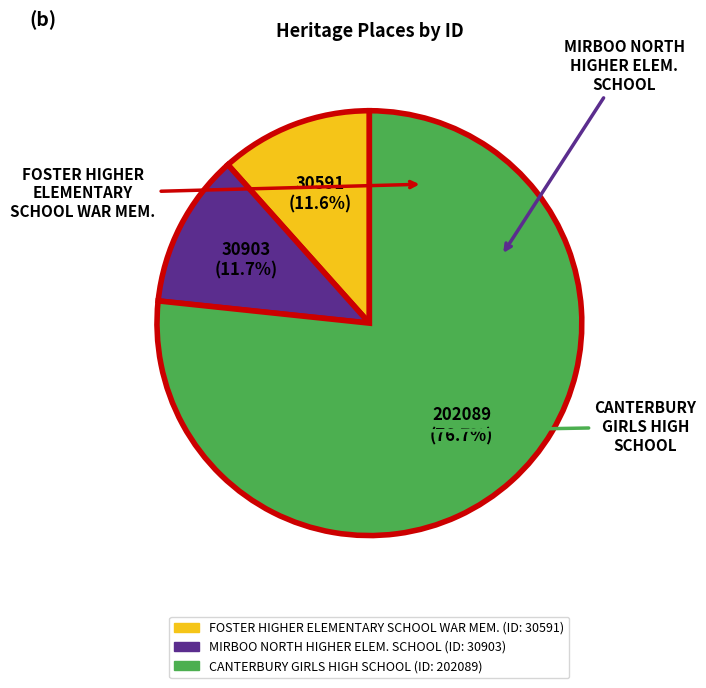

How many segments does this pie chart have?

3